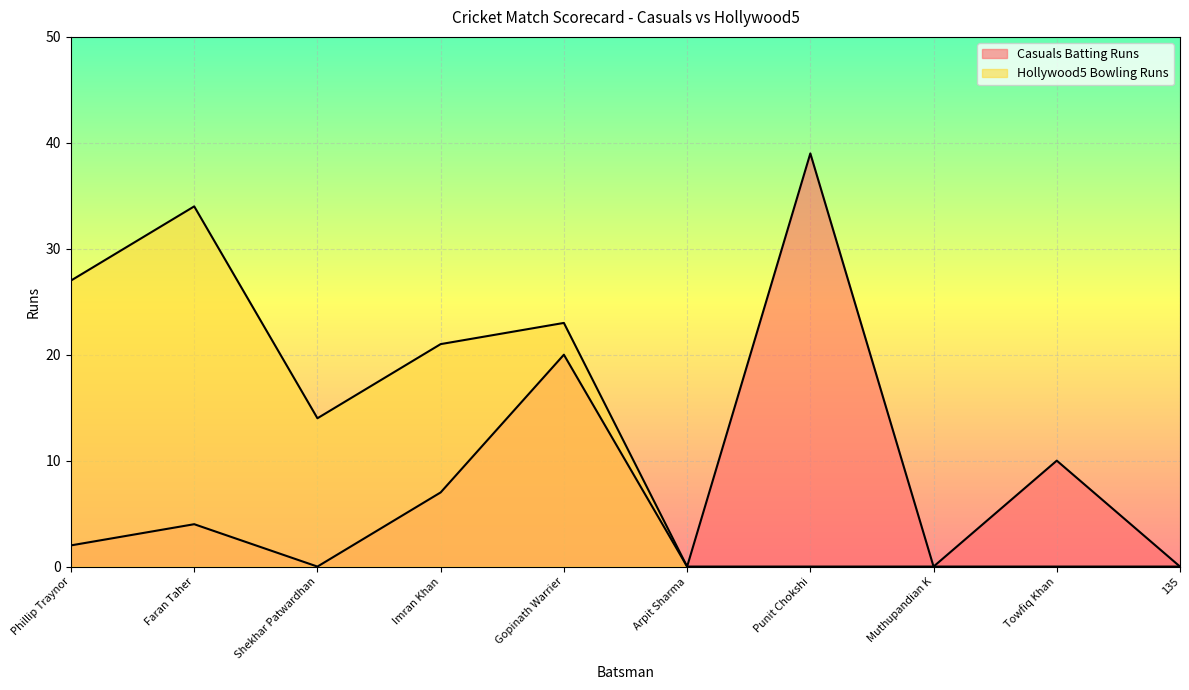

How many values in the Casuals Batting Runs series exceed 4?

4